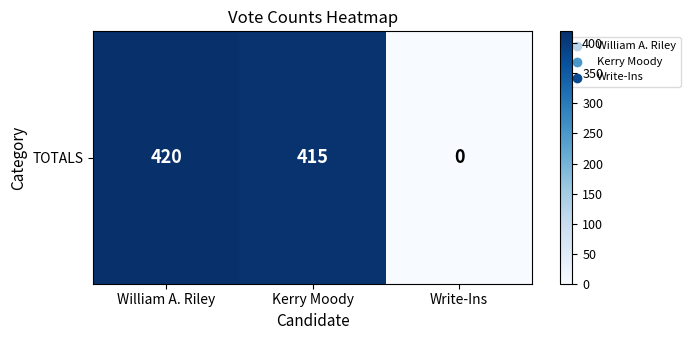

Which has a higher value, Kerry Moody or Write-Ins?

Kerry Moody